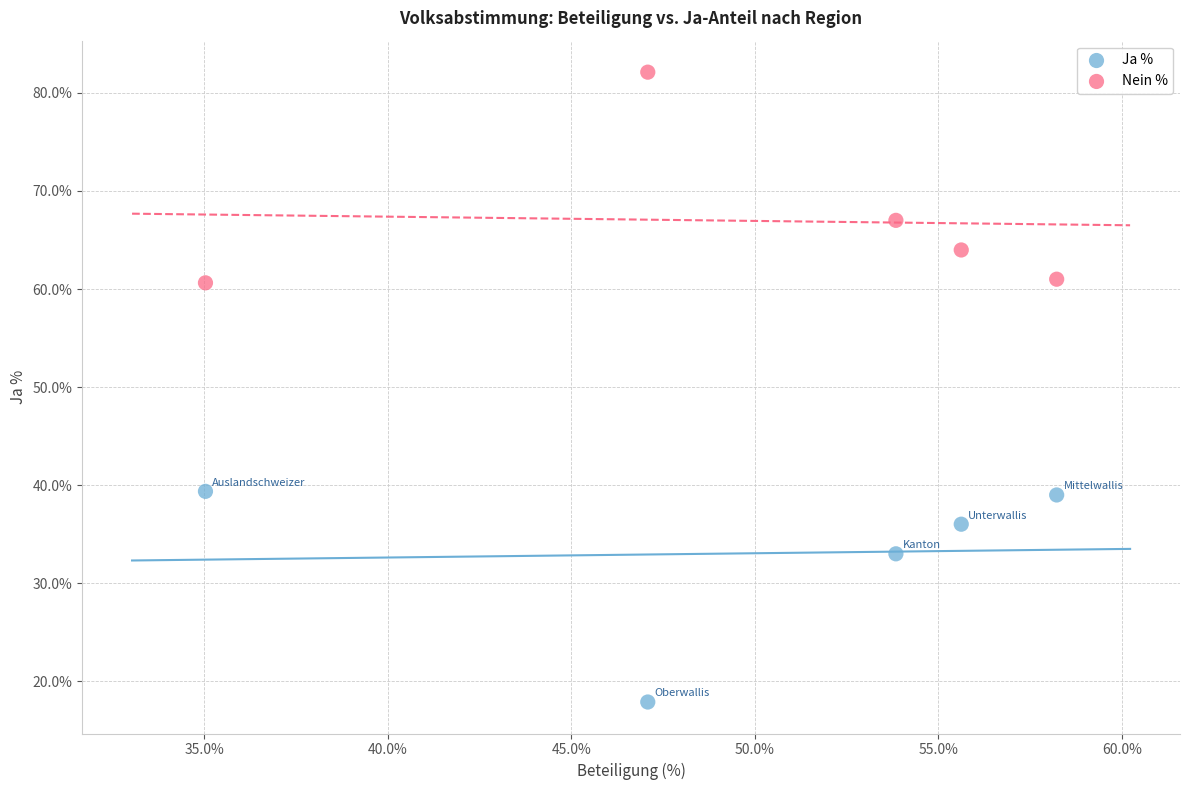

Which series contains the highest Y value?

Nein %